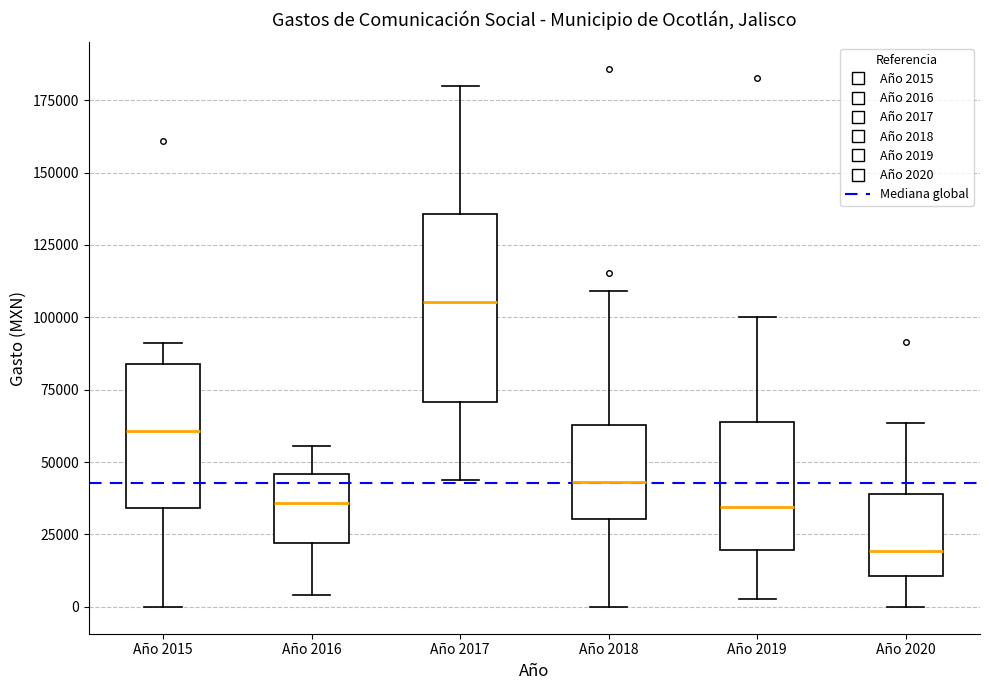

Which box's median line is the lowest?

Año 2020